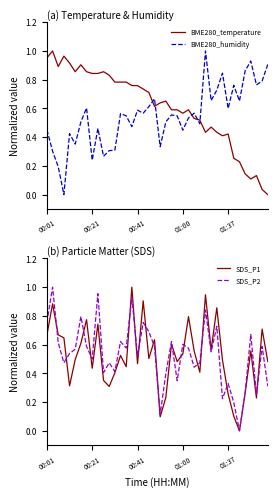

True or false: SDS_P2 has a value of 0.6 at 01:37.

False